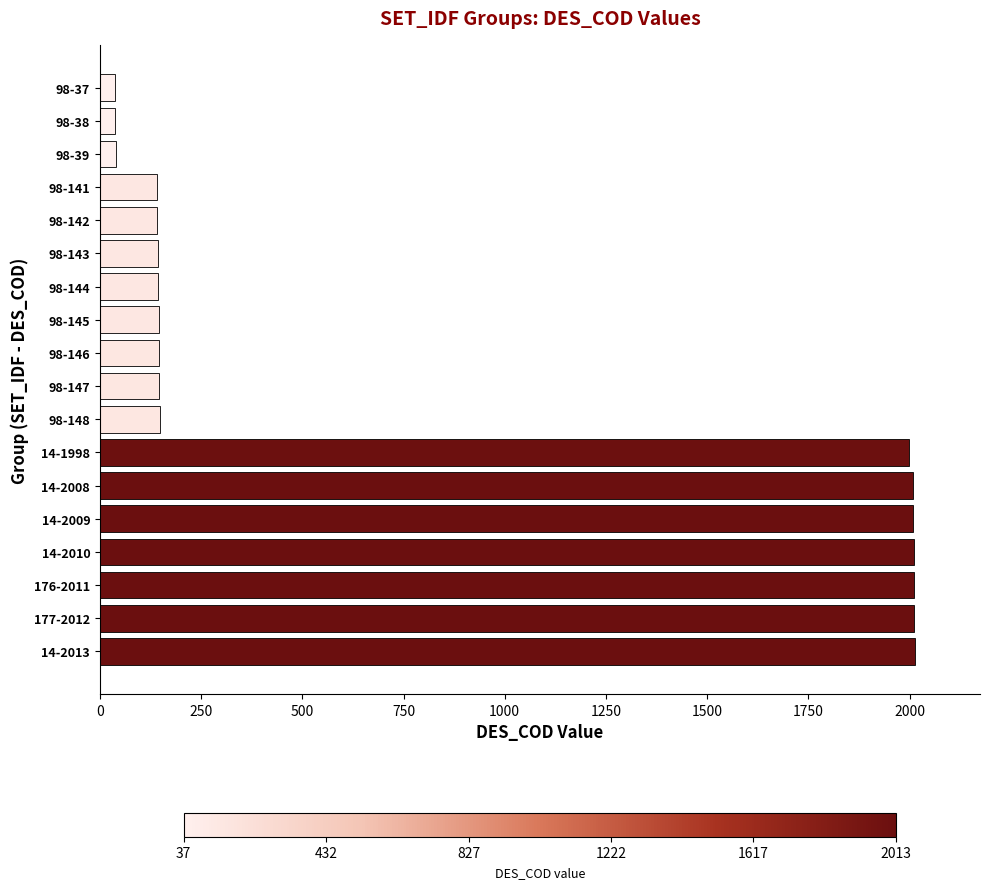

Which has a higher value, 98-148 or 14-2009?

14-2009